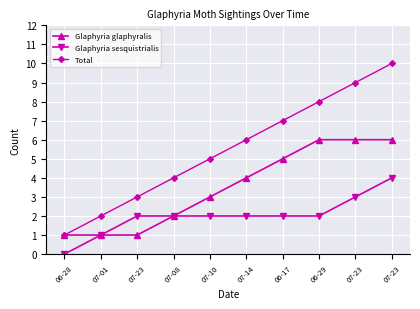

What is the value of the Glaphyria sesquistrialis point at the 3rd from the left?

2